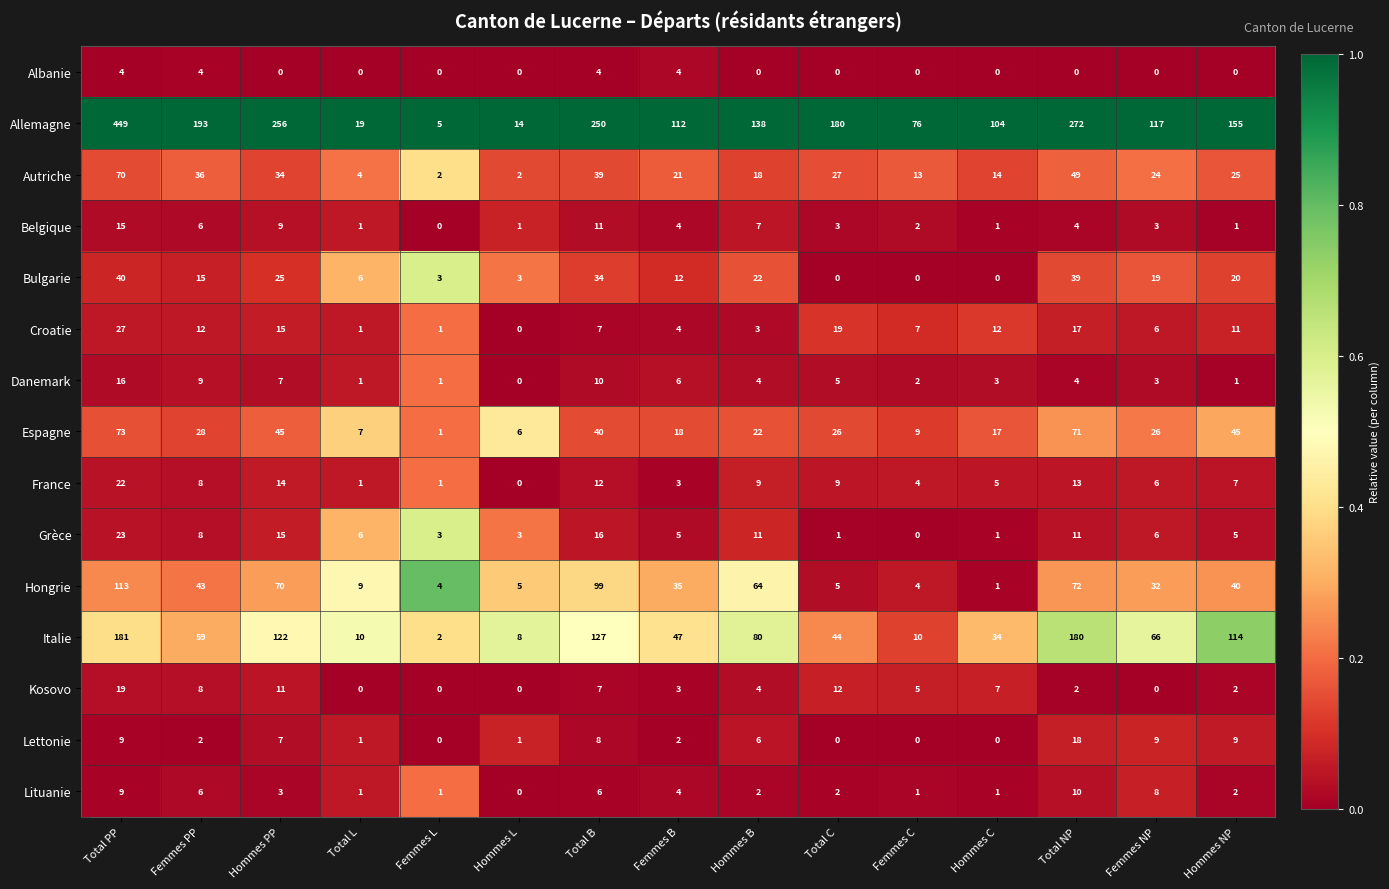

At which category is the sum across all series the highest?

Total PP